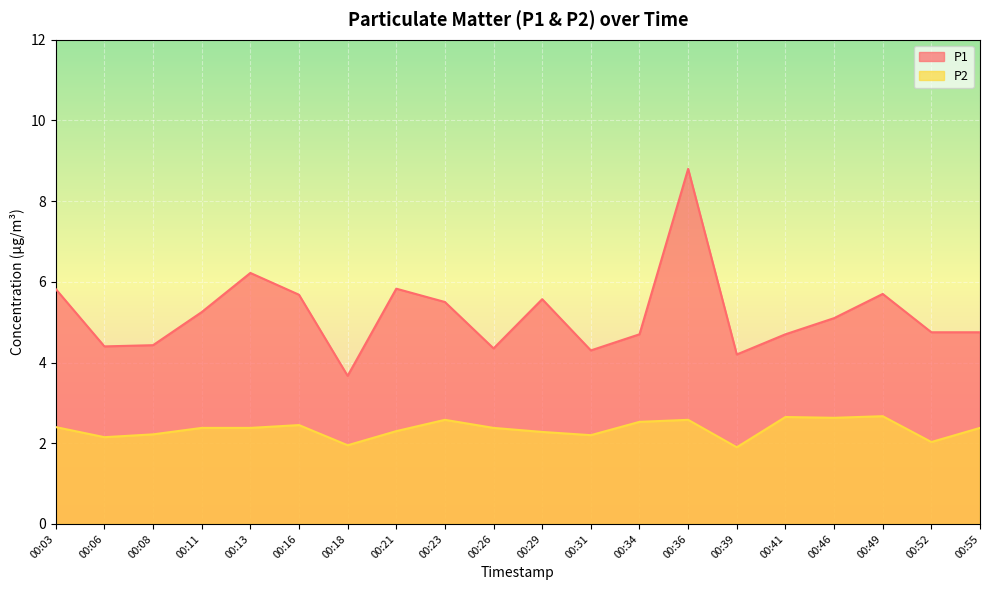

At 00:06, list the series in order from largest to smallest.

P1, P2